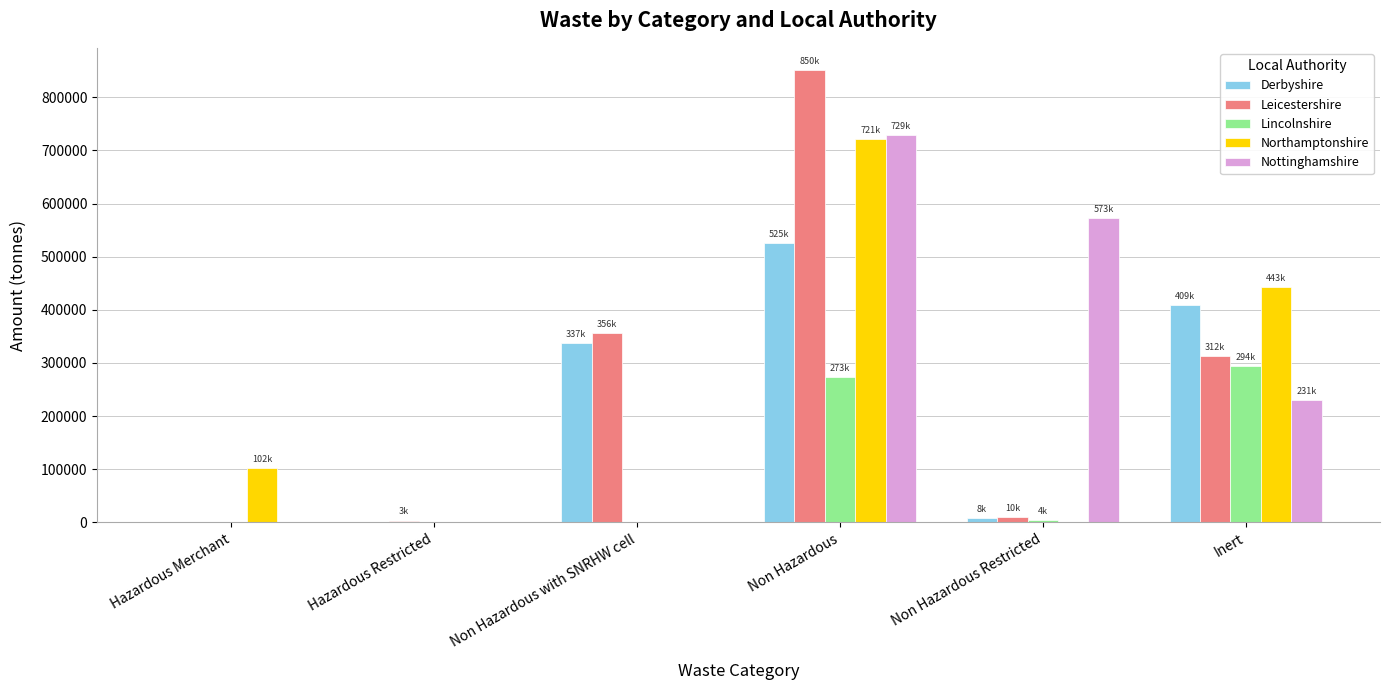

How many groups of bars are there?

6